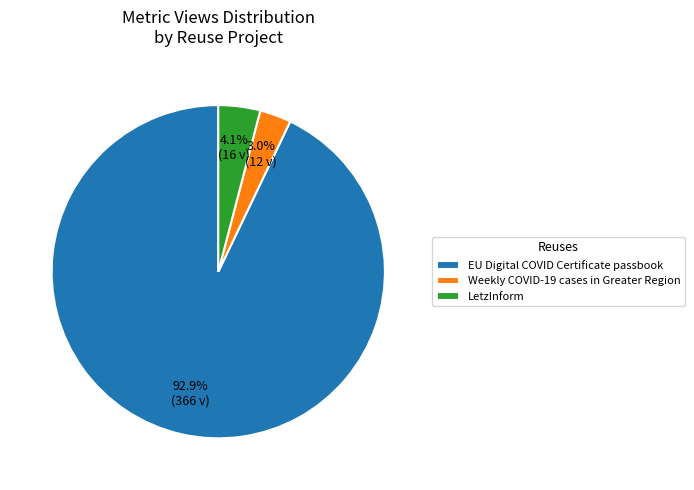

To the nearest percent, what portion does Weekly COVID-19 cases in Greater Region represent?

3%